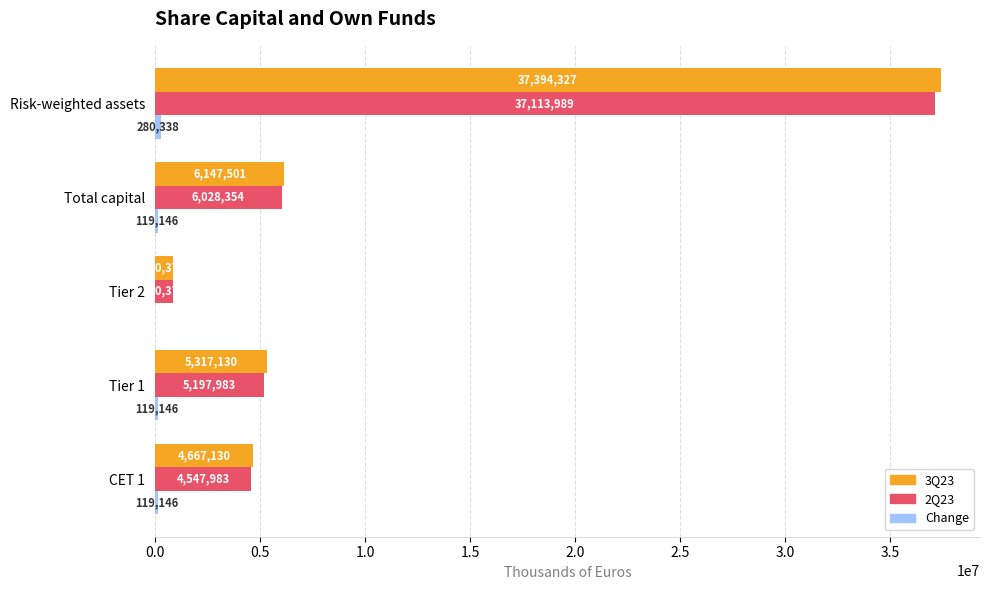

Read the 3Q23 value at CET 1, to the nearest 50.

4667150